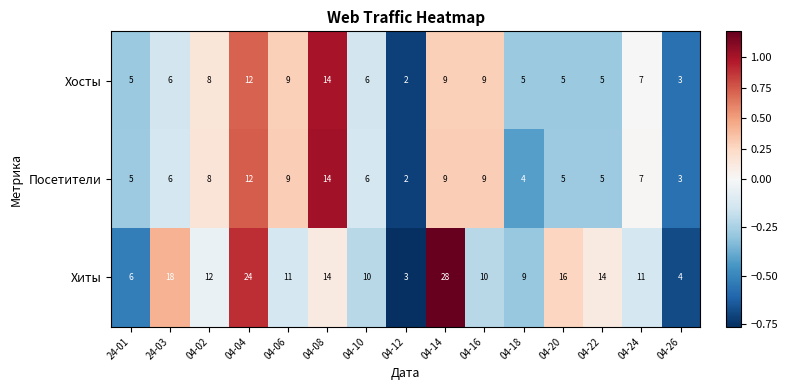

Read the Хиты value at 24-03, to the nearest 10.

20